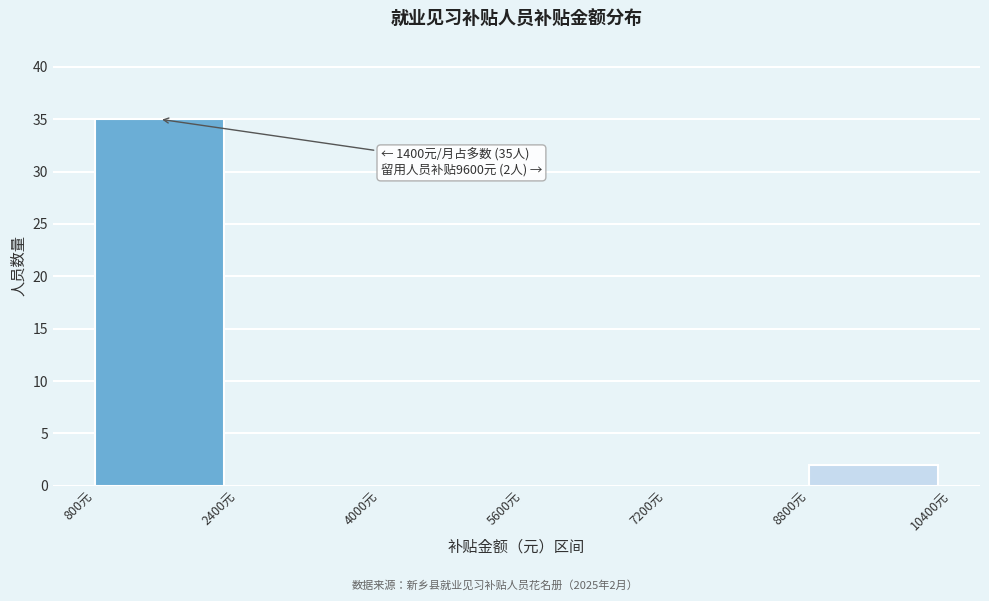

Which range on the x-axis has the tallest bar?

800 to 2400